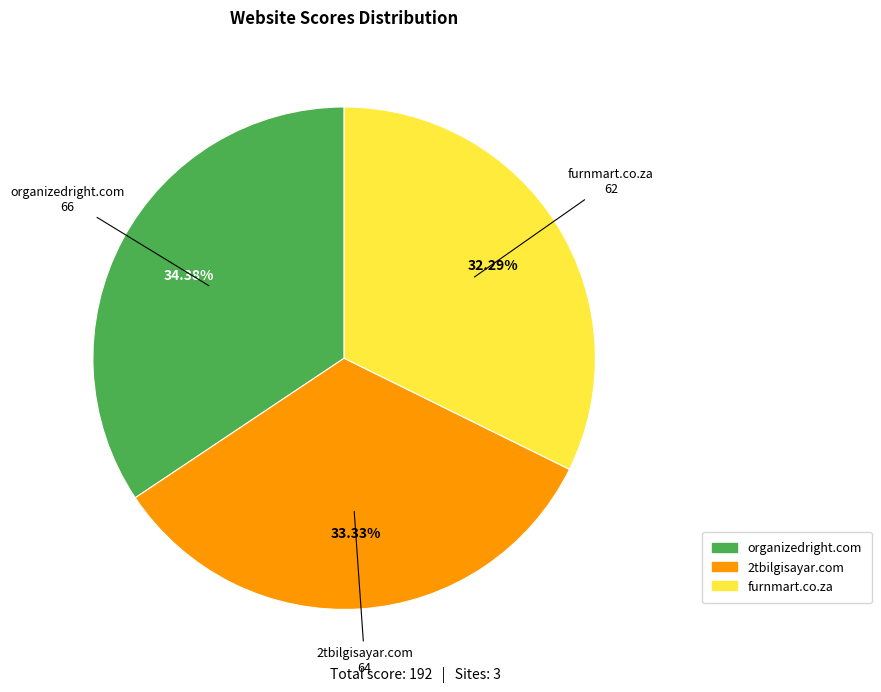

True or false: organizedright.com accounts for 20% of the total.

False